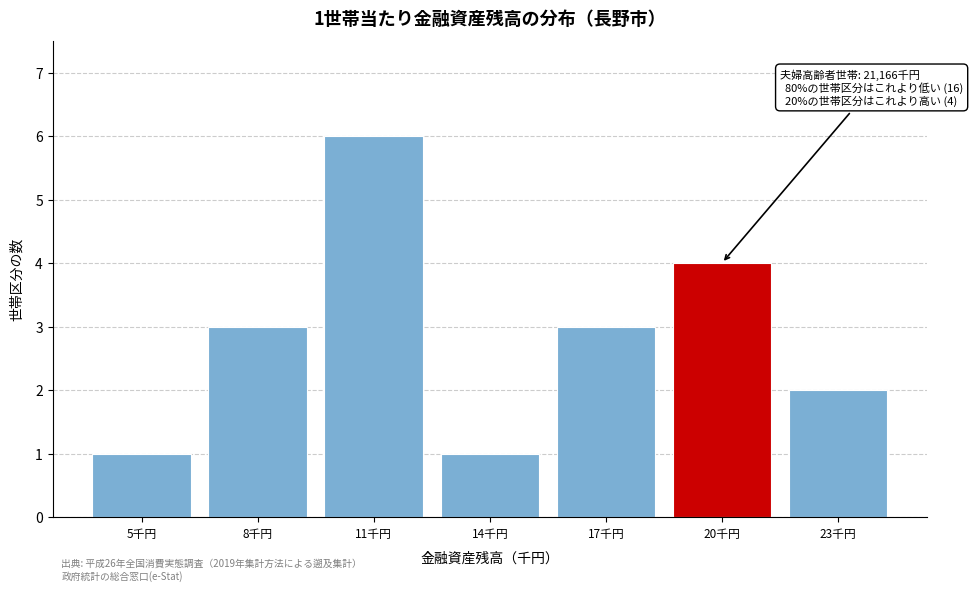

Reading left to right, transcribe all the data shown in this chart.

1	3	6	1	3	4	2